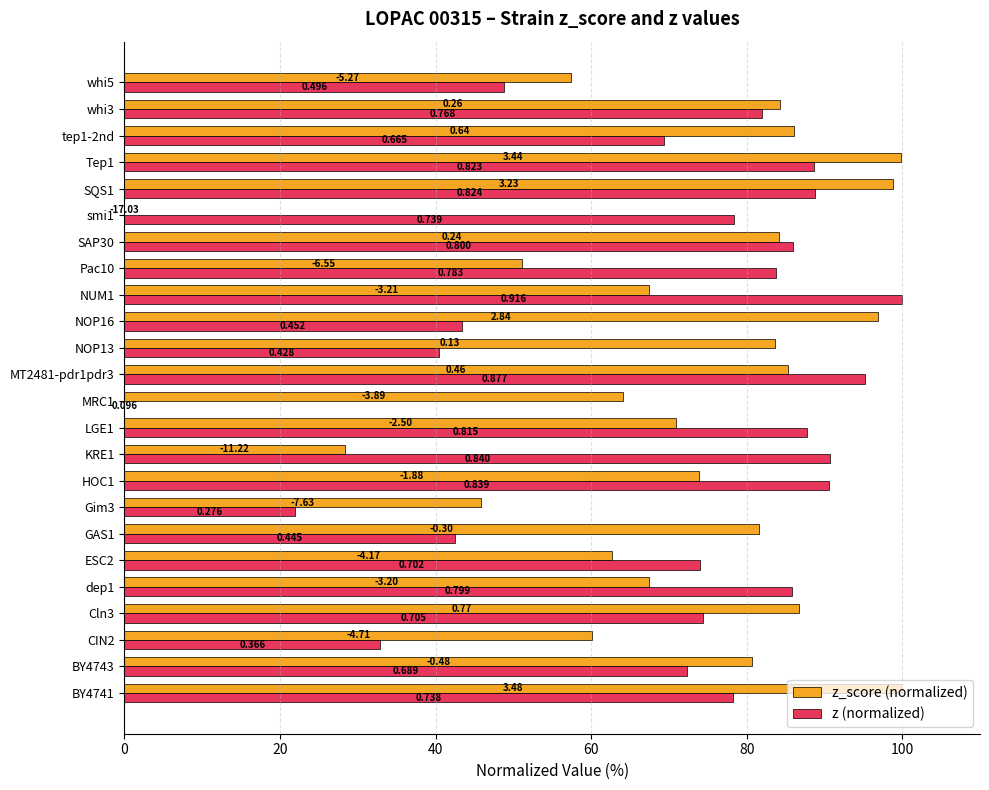

What are all the series names shown in the legend?

z_score (normalized), z (normalized)